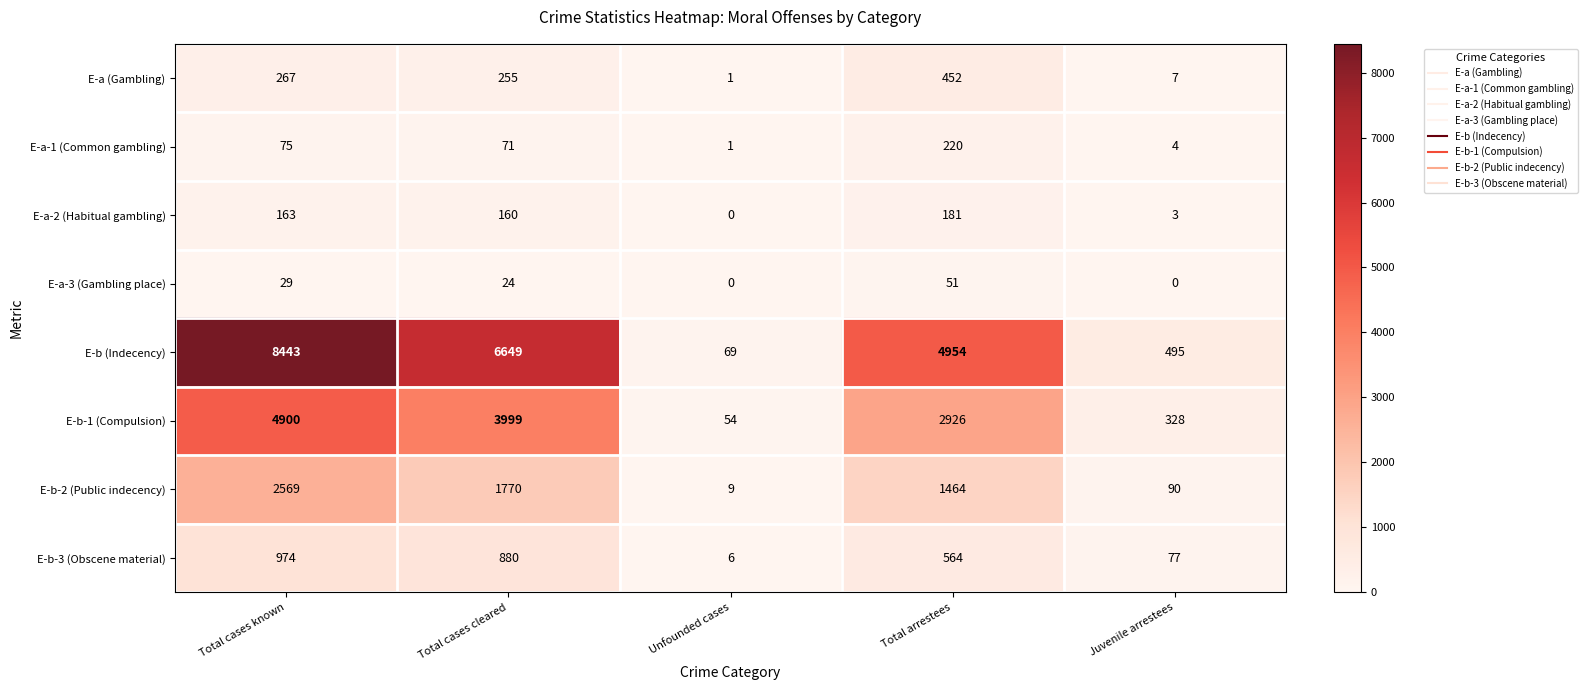

Which series changed the most between Total cases known and Total arrestees?

E-b (Indecency)